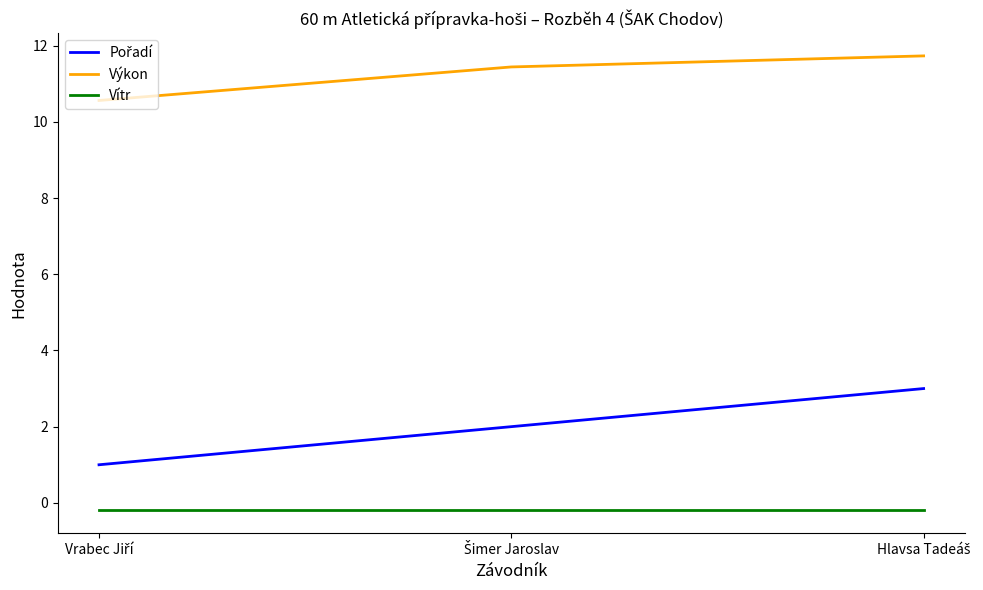

What is the difference between the maximum and minimum values in the Výkon series?

1.2